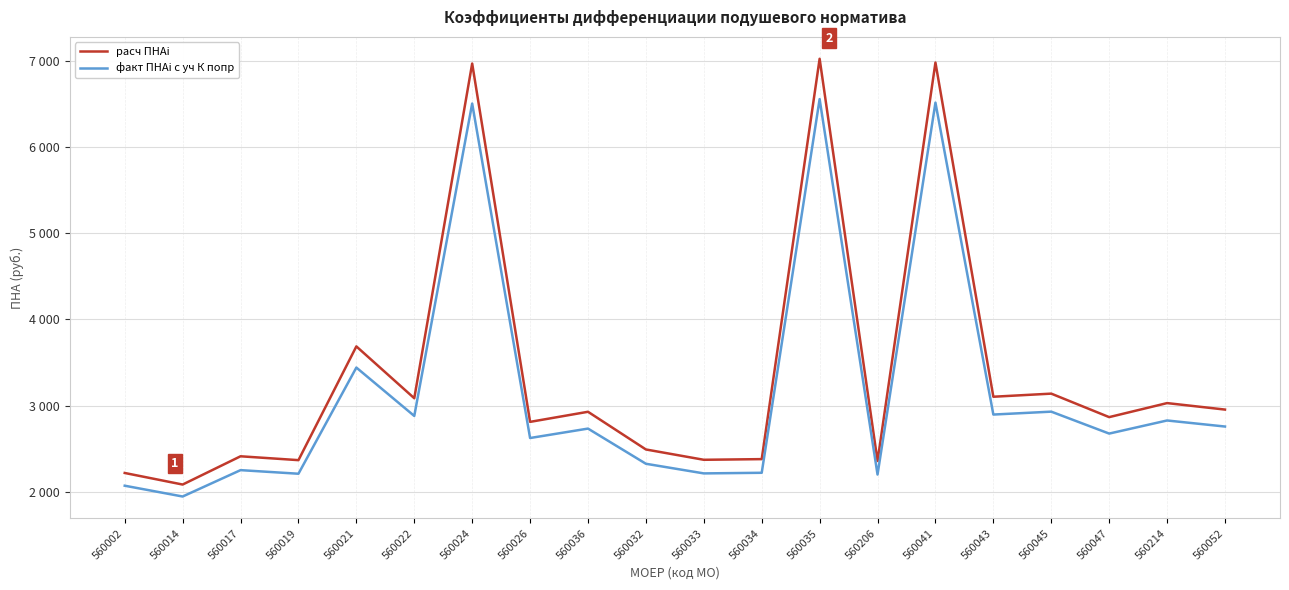

What is the label of the 16th point from the right?

560021